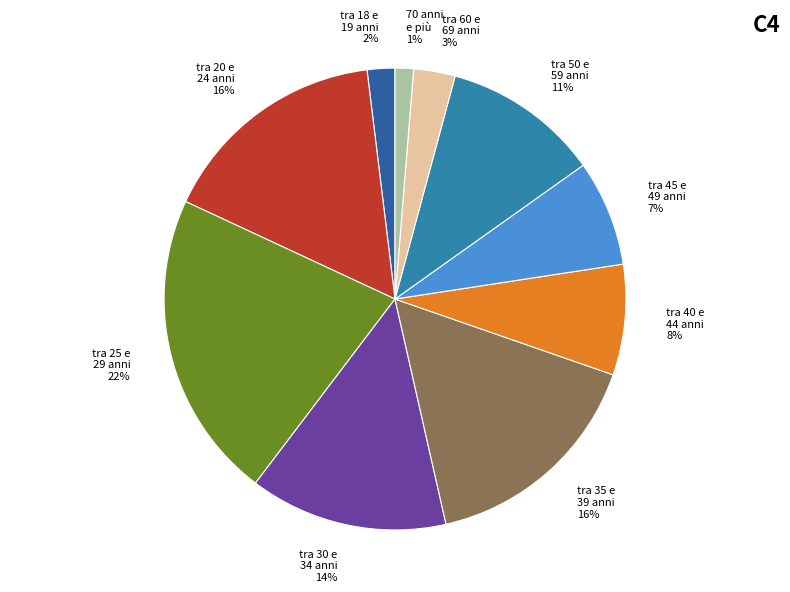

How many segments does this pie chart have?

10